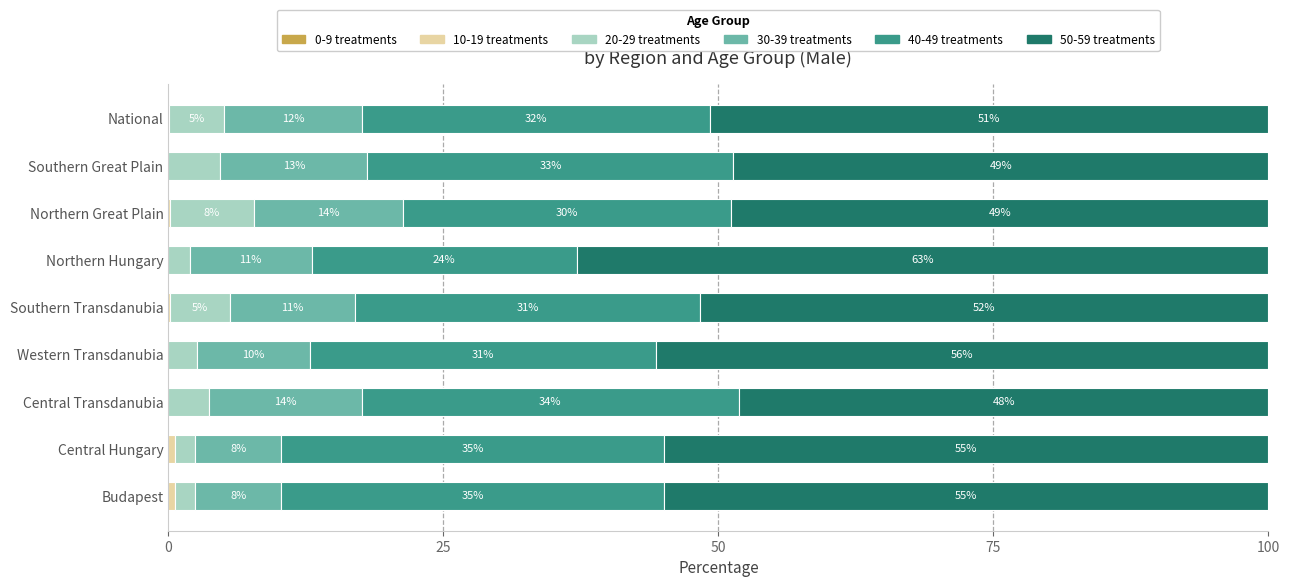

How many groups of bars are there?

9